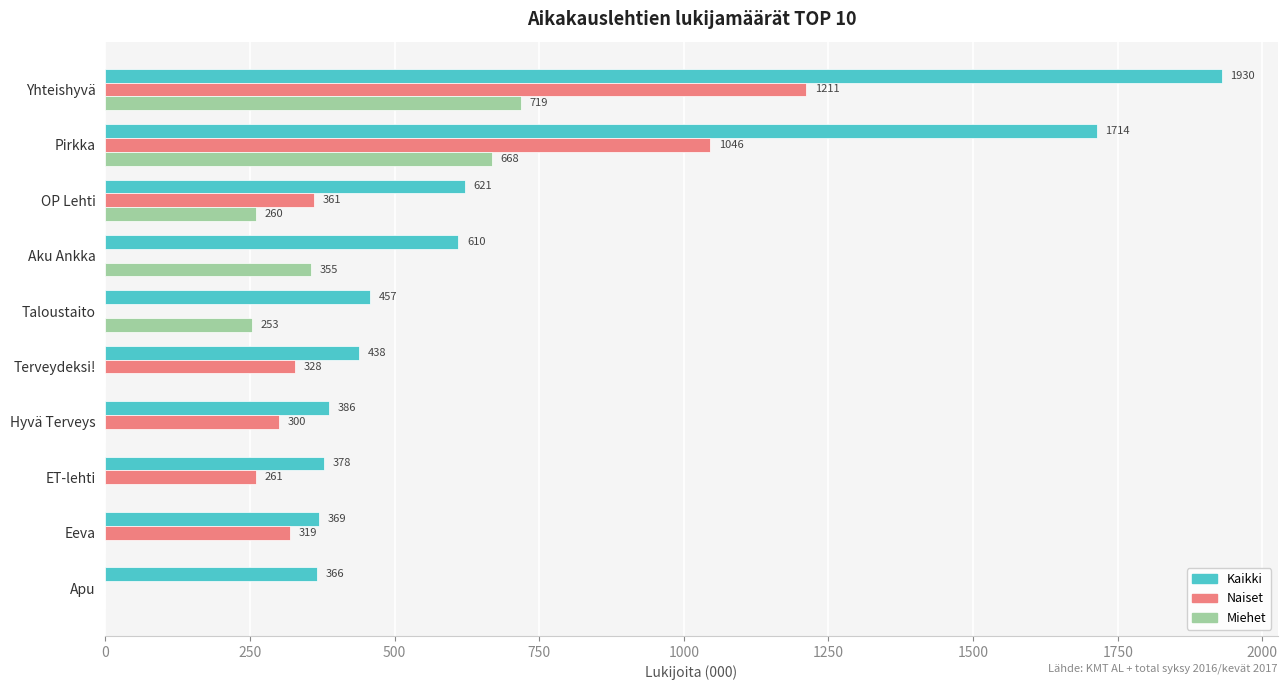

What is the sum of the Miehet values at Eeva and Yhteishyvä?

719